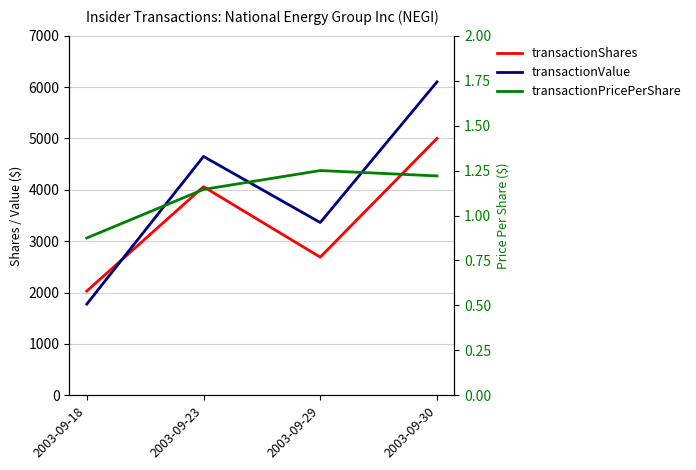

True or false: transactionShares and transactionPricePerShare intersect in this chart.

False